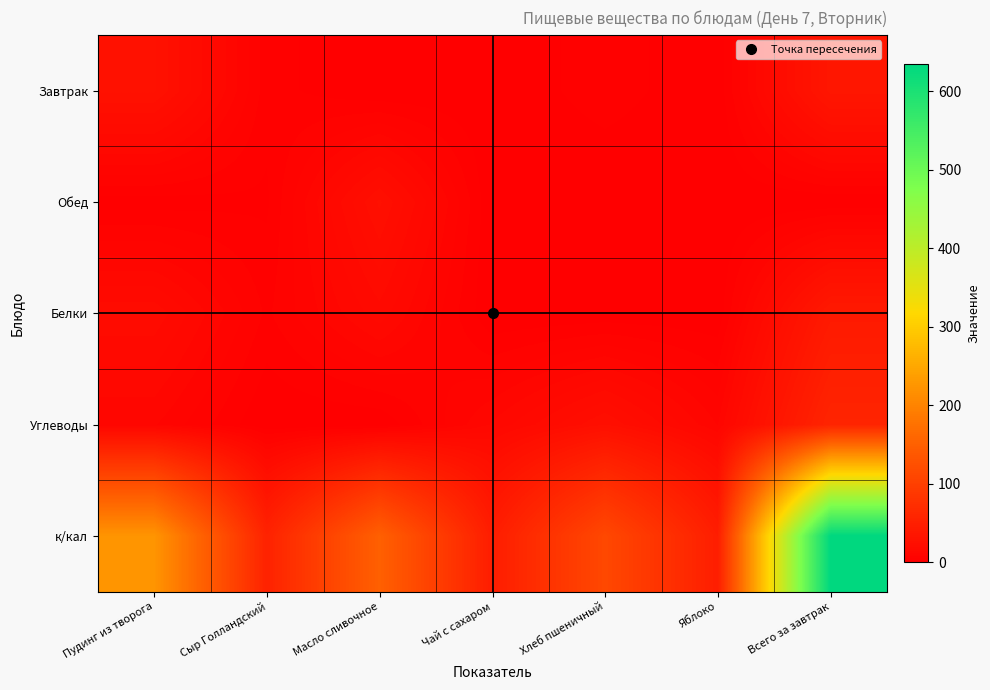

Reading left to right, list all the values displayed in this chart.

Завтрак: Пудинг из творога=27.8	Сыр Голландский=3.5	Масло сливочное=0.0	Чай с сахаром=0.4	Хлеб пшеничный=3.8	Яблоко=0.4	Всего за завтрак=35.9
Обед: Пудинг из творога=1.1	Сыр Голландский=2.0	Масло сливочное=25.4	Чай с сахаром=0.0	Хлеб пшеничный=0.0	Яблоко=0.0	Всего за завтрак=0.0
Белки: Пудинг из творога=19.2	Сыр Голландский=4.4	Масло сливочное=16.4	Чай с сахаром=0.0	Хлеб пшеничный=0.5	Яблоко=0.4	Всего за завтрак=40.9
Углеводы: Пудинг из творога=10.2	Сыр Голландский=0.0	Масло сливочное=0.2	Чай с сахаром=12.7	Хлеб пшеничный=24.9	Яблоко=9.8	Всего за завтрак=57.8
к/кал: Пудинг из творога=224.0	Сыр Голландский=54.6	Масло сливочное=150.0	Чай с сахаром=46.0	Хлеб пшеничный=113.2	Яблоко=47.0	Всего за завтрак=634.9